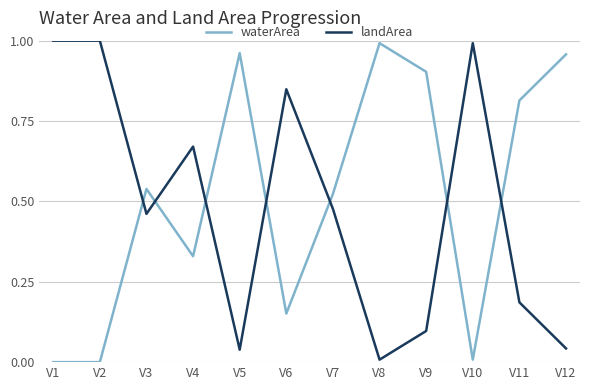

After their last crossing, which series has the higher values: waterArea or landArea?

waterArea